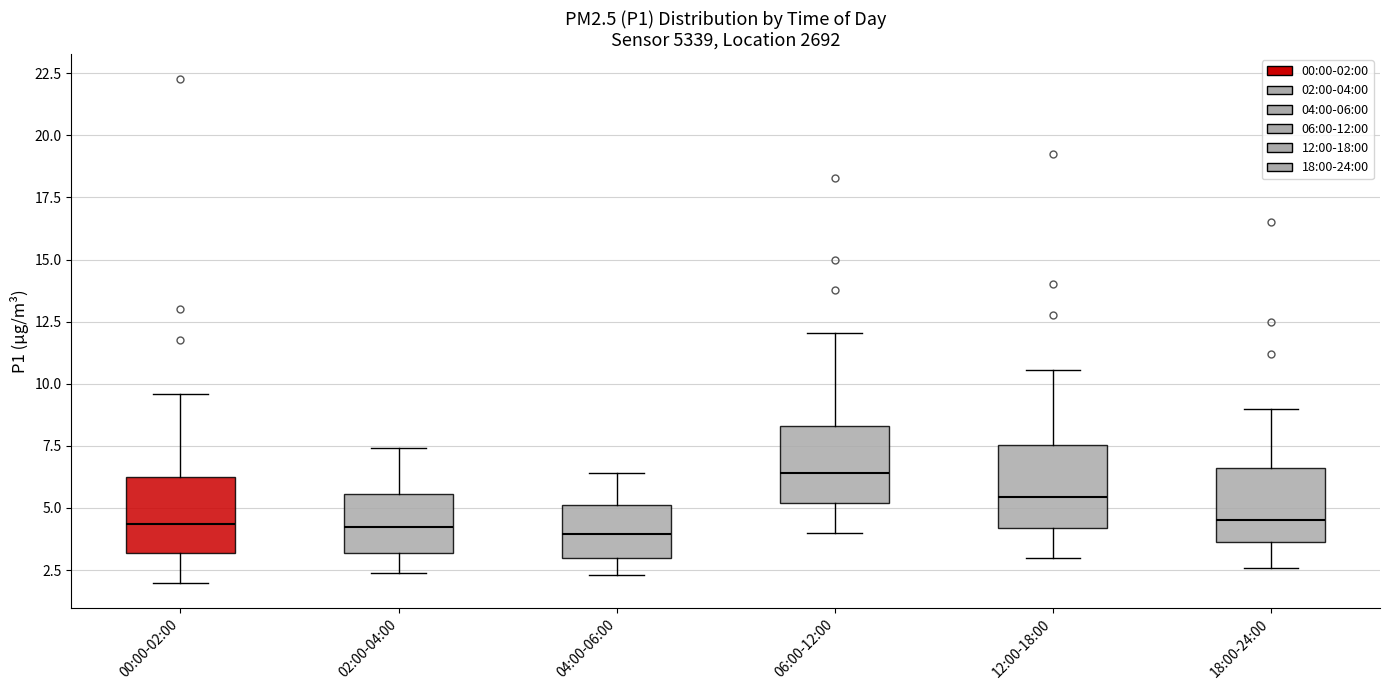

Reading left to right, read every box against the y-axis: the position of its median line, the range the box covers, and the ends of its whiskers. The values are not printed on the chart, so give them approximately, as read against the axis.

00:00-02:00: median 4.5, box 3.0 to 6.0, whiskers 2.0 to 9.5
02:00-04:00: median 4.5, box 3.0 to 5.5, whiskers 2.5 to 7.5
04:00-06:00: median 4.0, box 3.0 to 5.0, whiskers 2.5 to 6.5
06:00-12:00: median 6.5, box 5.0 to 8.5, whiskers 4.0 to 12.0
12:00-18:00: median 5.5, box 4.0 to 7.5, whiskers 3.0 to 10.5
18:00-24:00: median 4.5, box 3.5 to 6.5, whiskers 2.5 to 9.0